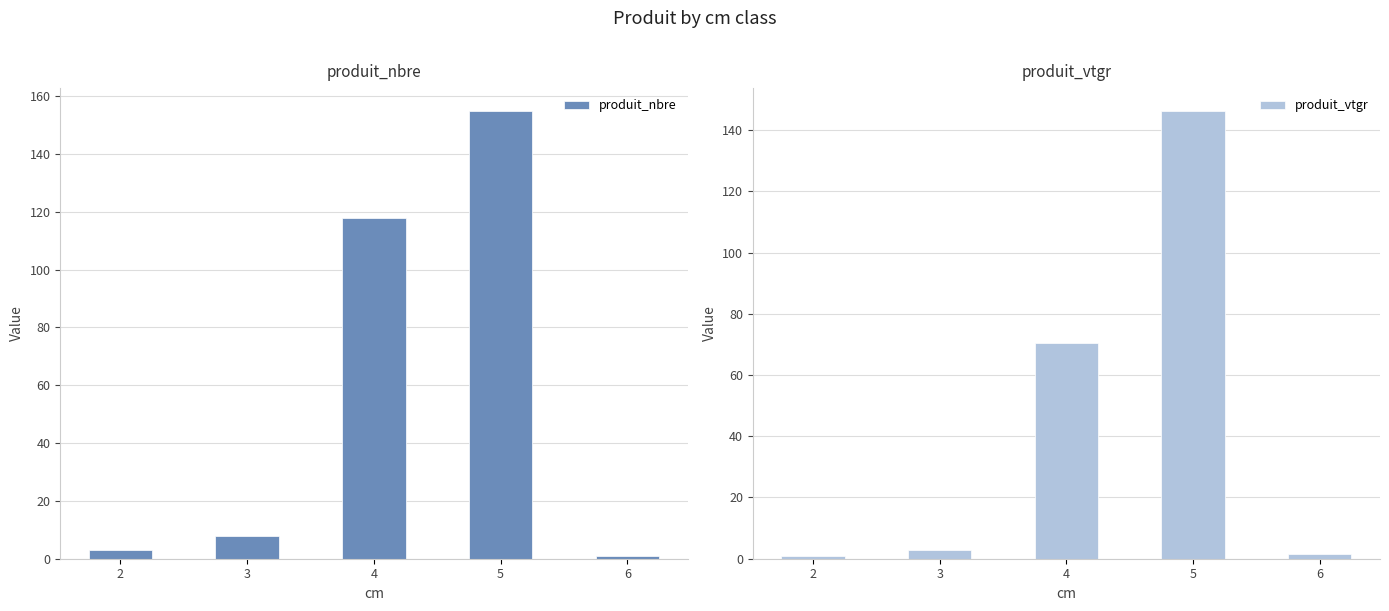

How many values in the produit_nbre series are below 8?

2